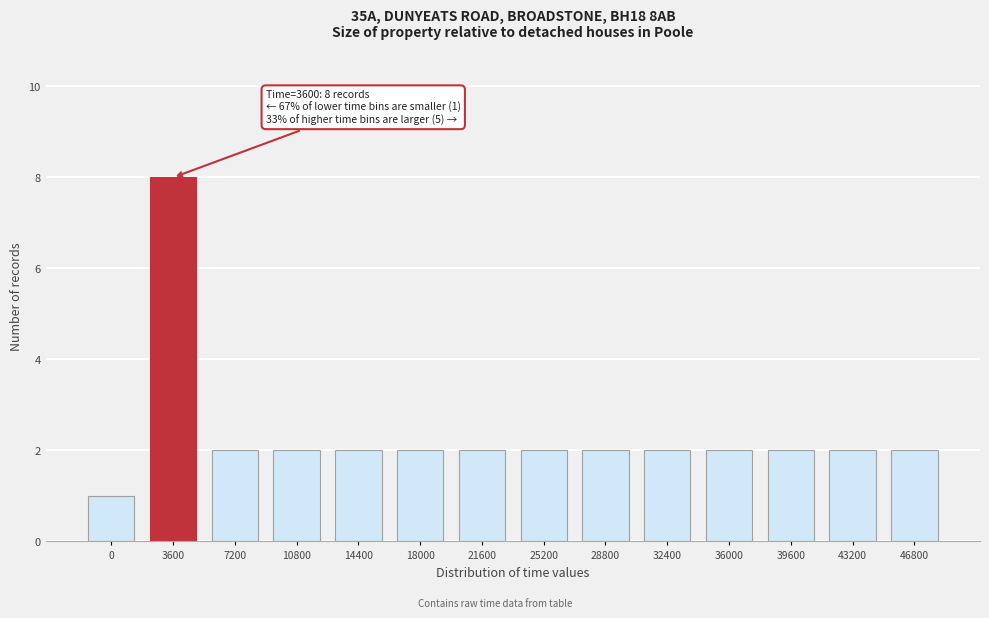

Reading left to right, extract all data points from this chart.

1	8	2	2	2	2	2	2	2	2	2	2	2	2